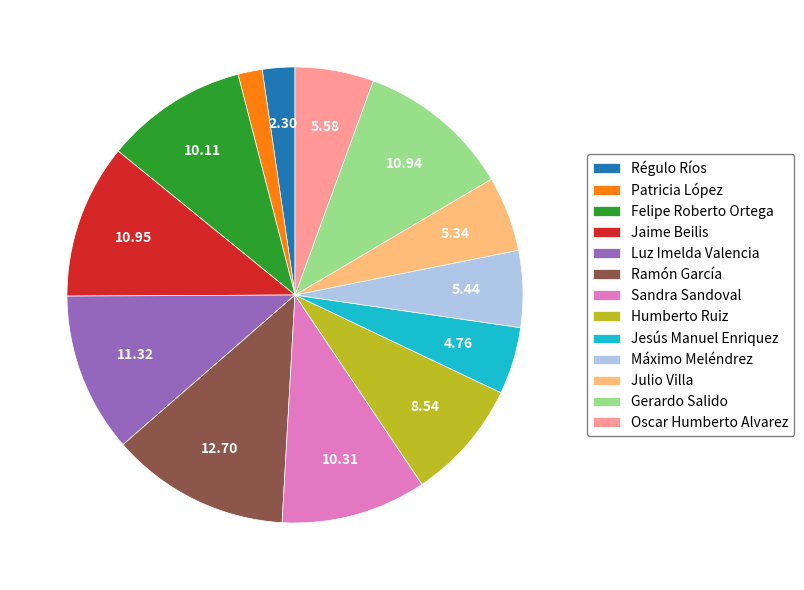

Is the sum of Máximo Meléndrez and Humberto Ruiz greater than half?

No